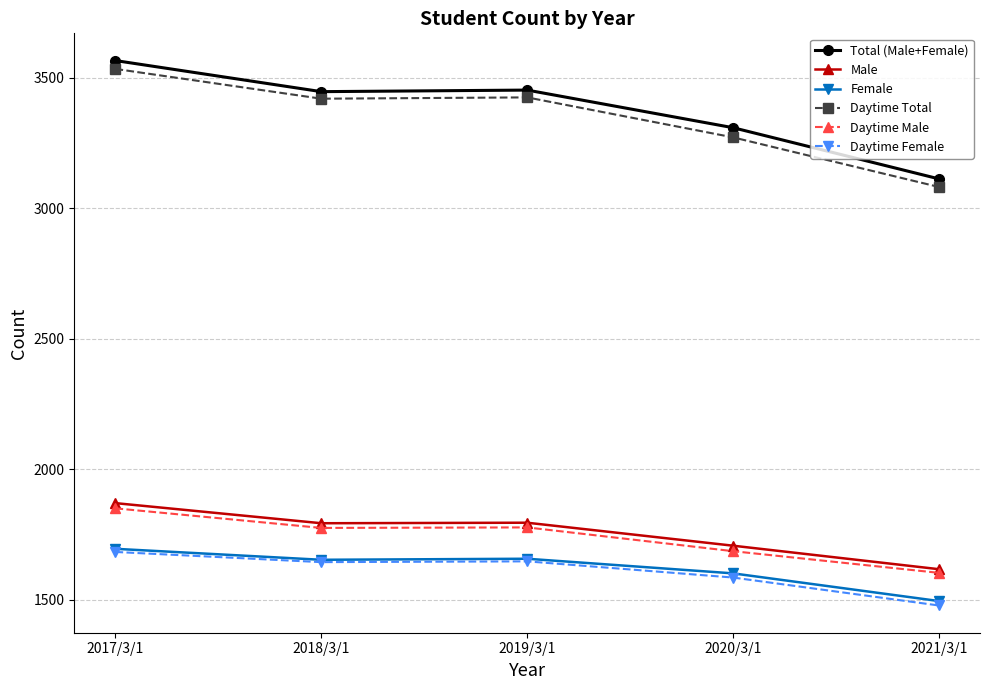

At how many categories does at least one series exceed 2888?

5